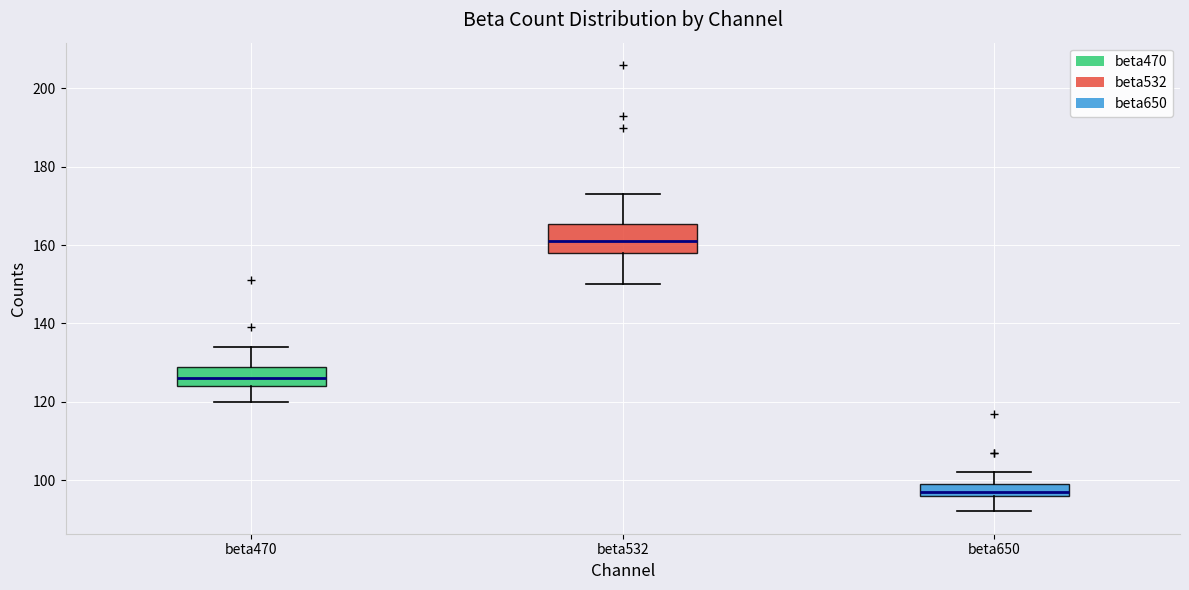

Where is the lower edge of the box for beta470 on the y-axis? The values are not printed on the chart, so give them approximately, as read against the axis.

124